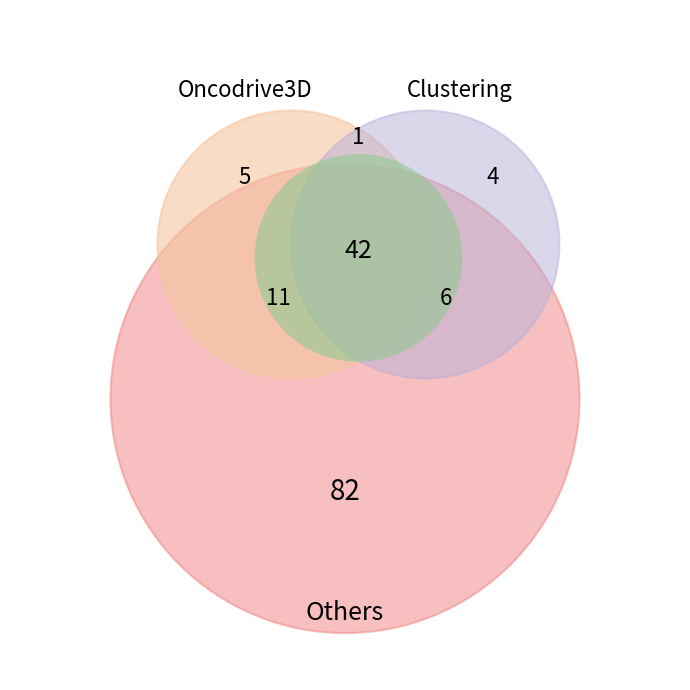

Does 6 account for over 50% of the chart?

No